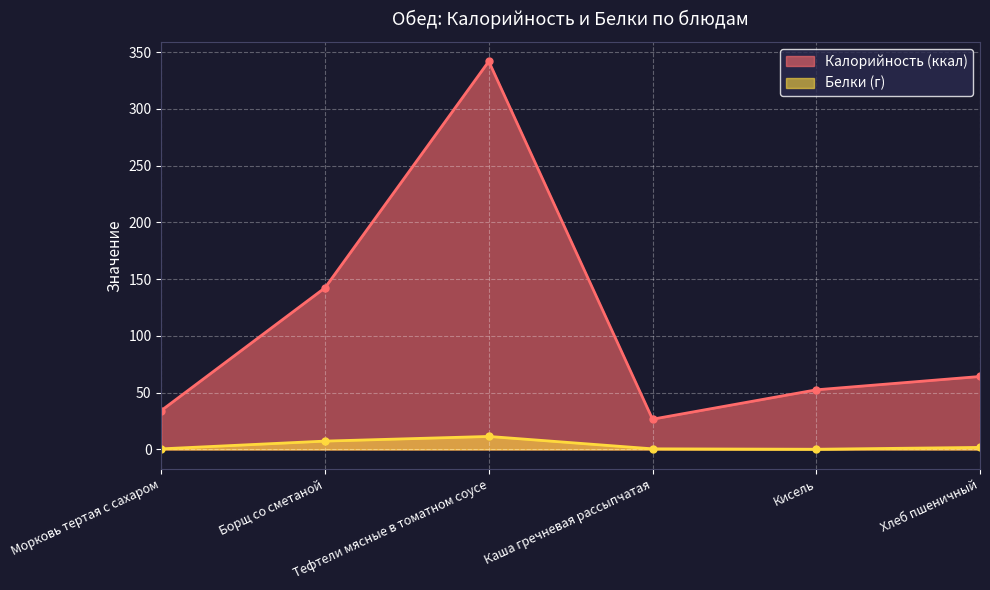

What is the value of the Белки (г) point at the 4th from the left?

0.6